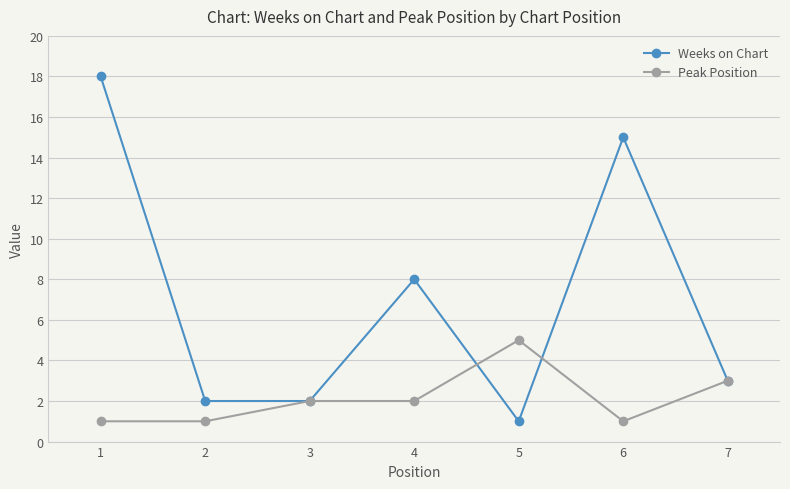

How many lines are shown in the chart?

2